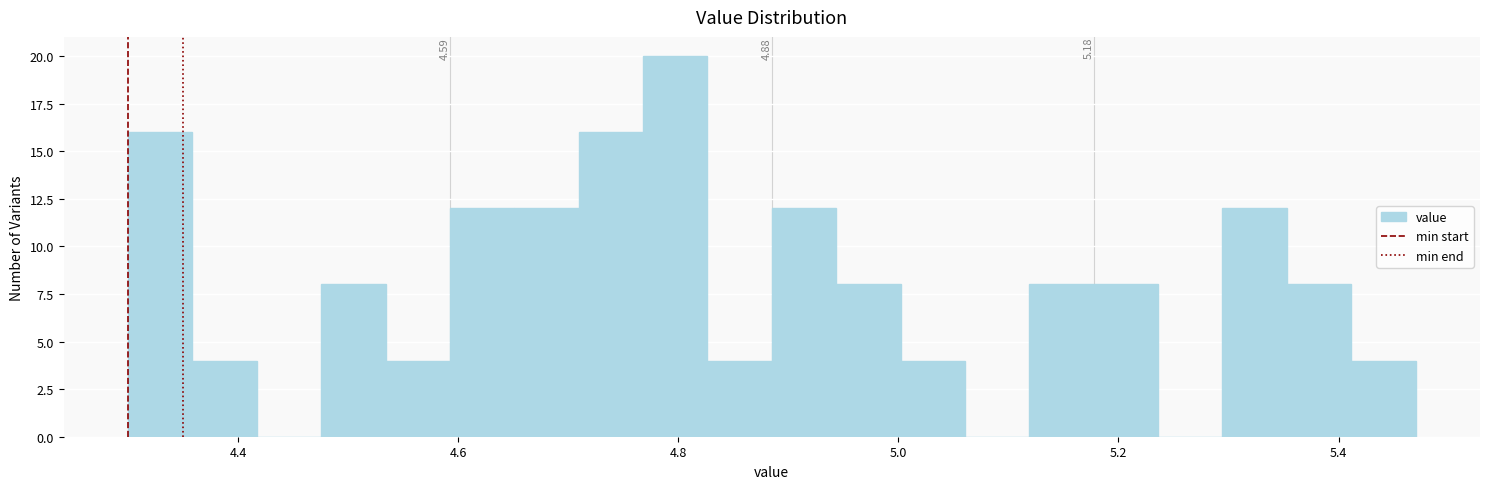

Around what value on the x-axis is the tallest bar? Give the approximate position of its centre, as read against the axis.

4.80